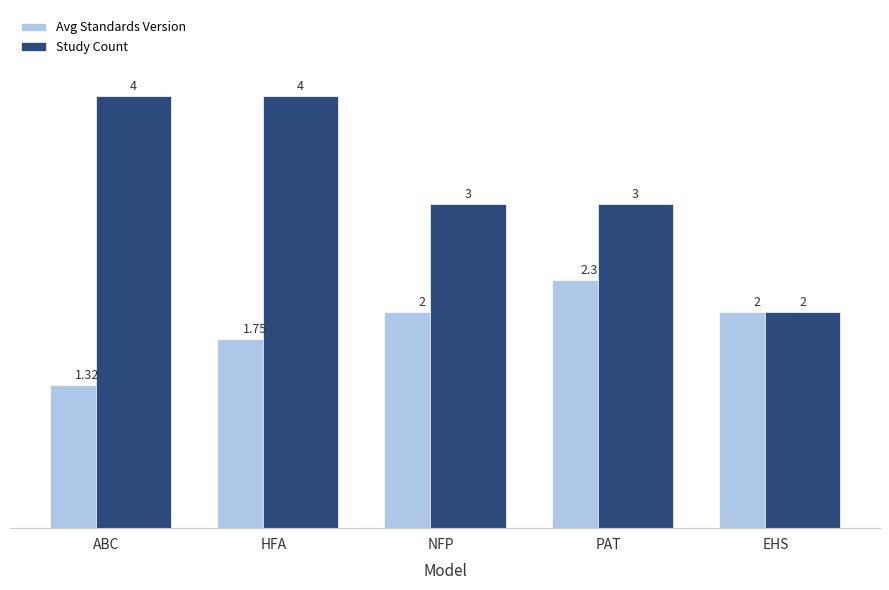

Where does the Study Count series first go above 3?

ABC